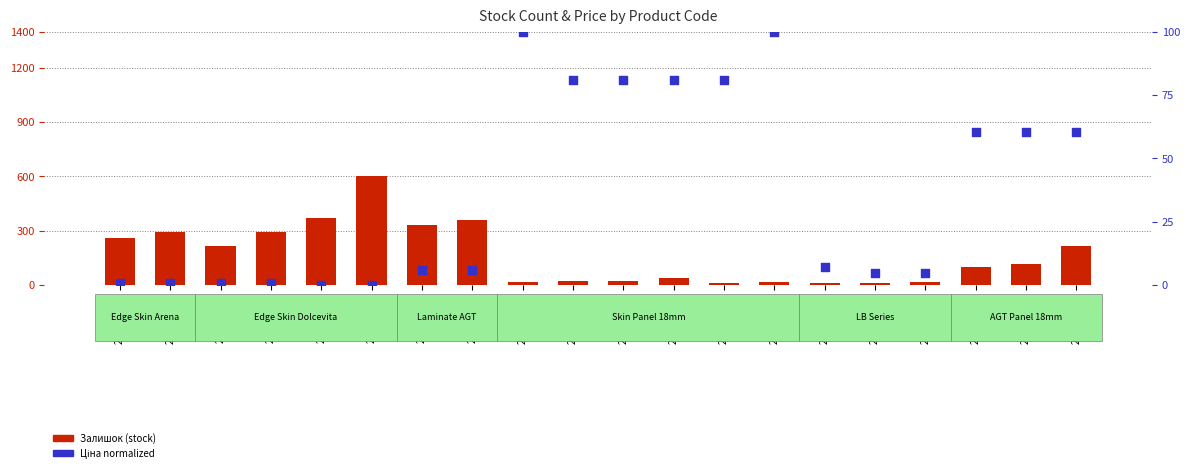

At how many categories does at least one series exceed 410?

1